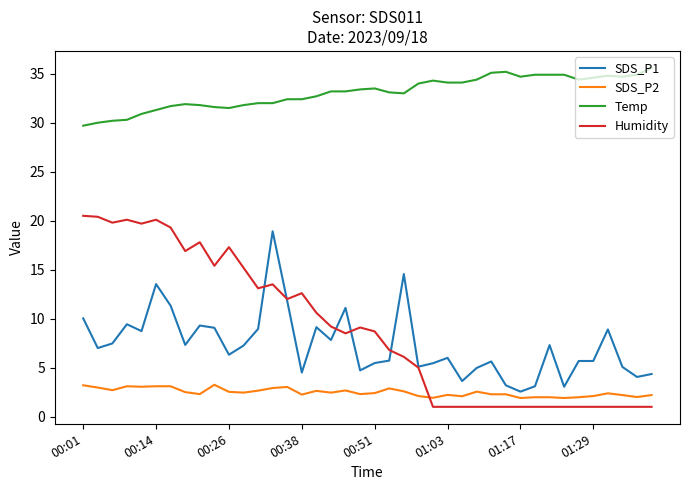

What is the sum of all Temp values?

1323.2